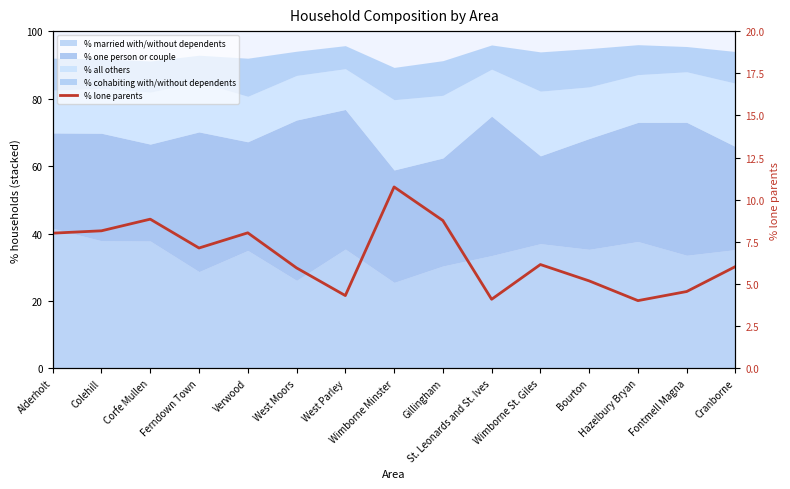

What is the smallest value displayed?

4.0